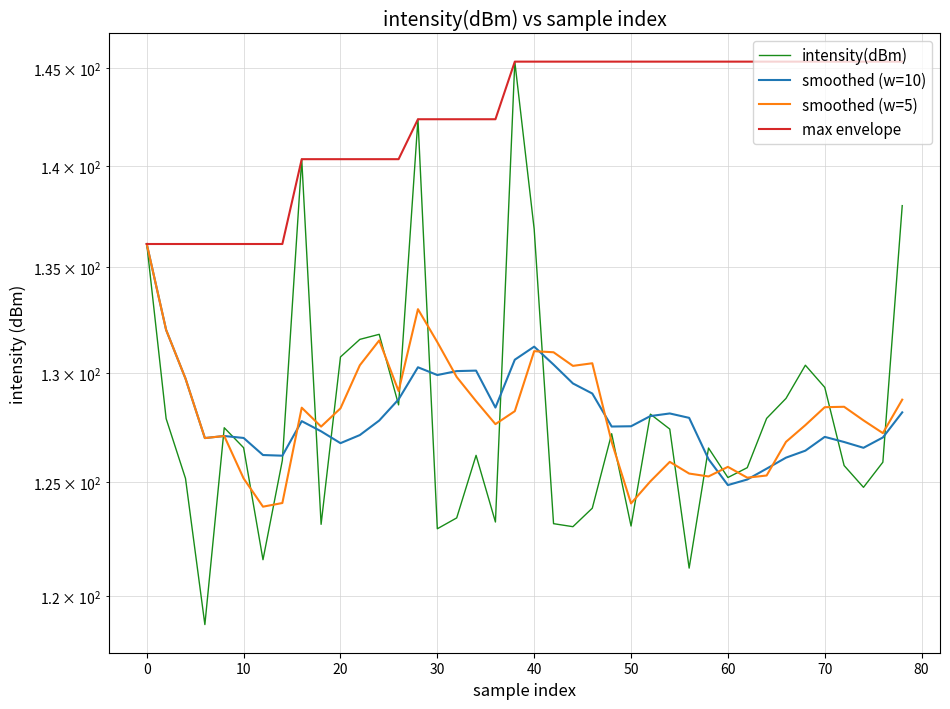

What is the minimum value shown in the chart?

118.8